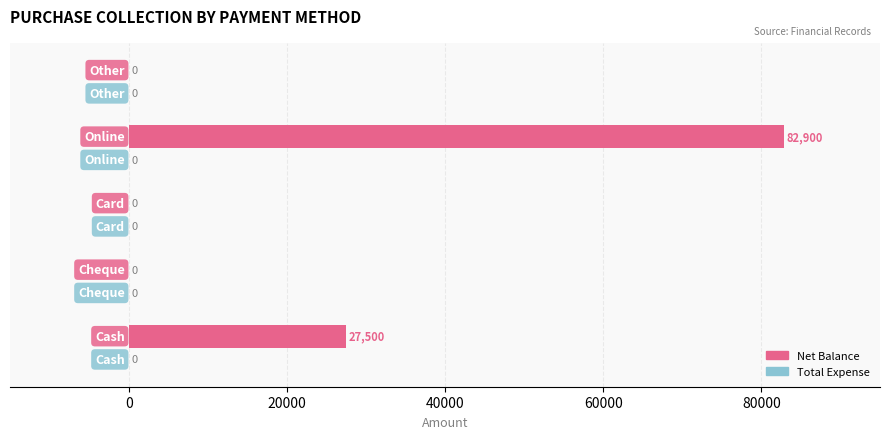

What is the sum of all values?

110400